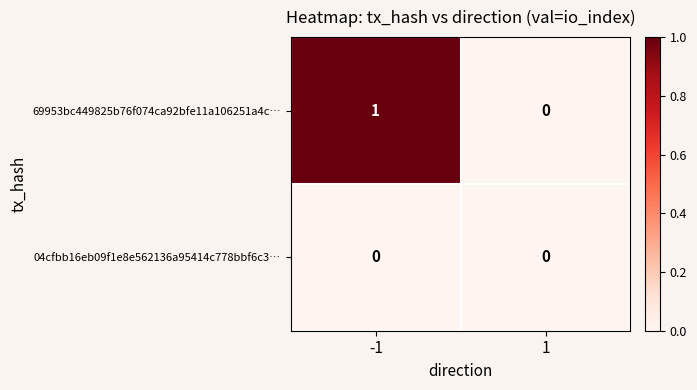

Which series has the widest spread of values?

69953bc449825b76f074ca92bfe11a106251a4c…